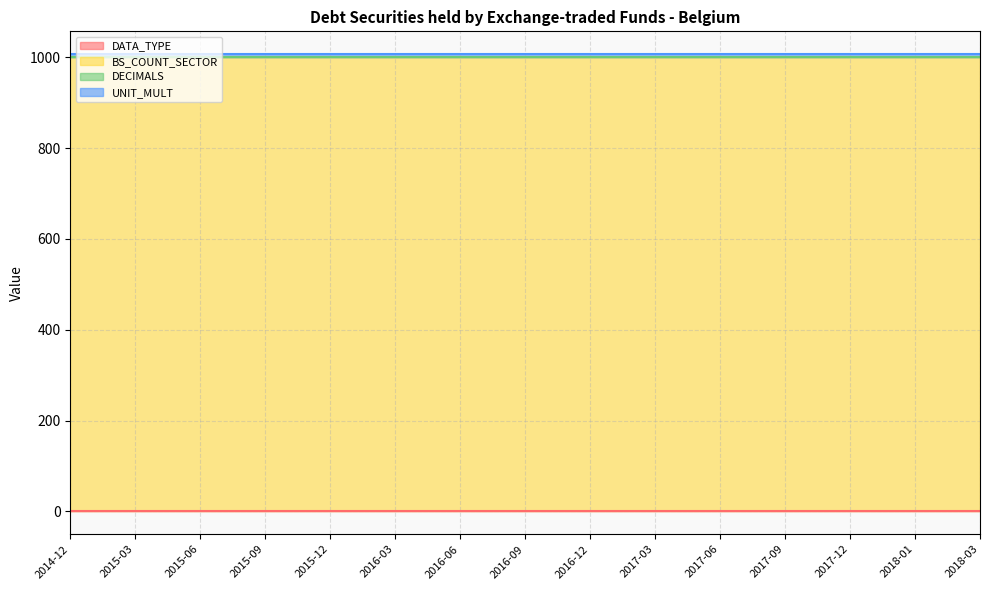

True or false: BS_COUNT_SECTOR and DECIMALS intersect in this chart.

False